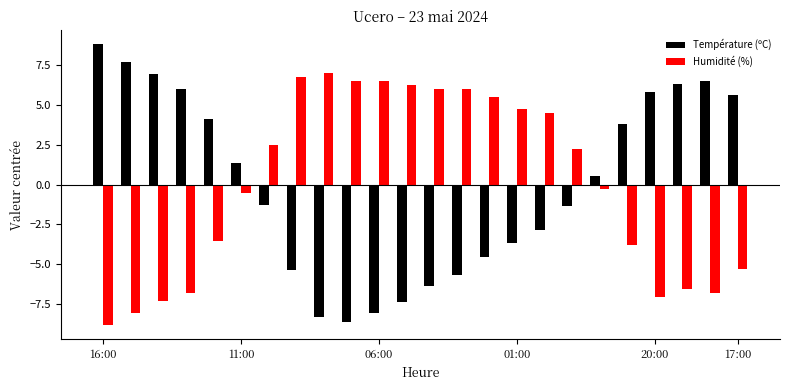

Which series has the largest range (max minus min)?

Température (ºC)